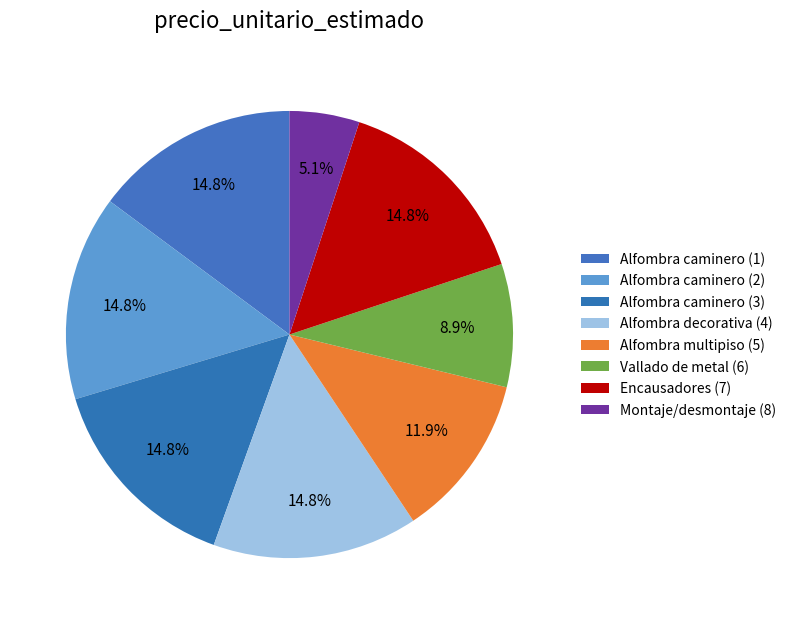

Does Montaje/desmontaje (8) account for over 50% of the chart?

No